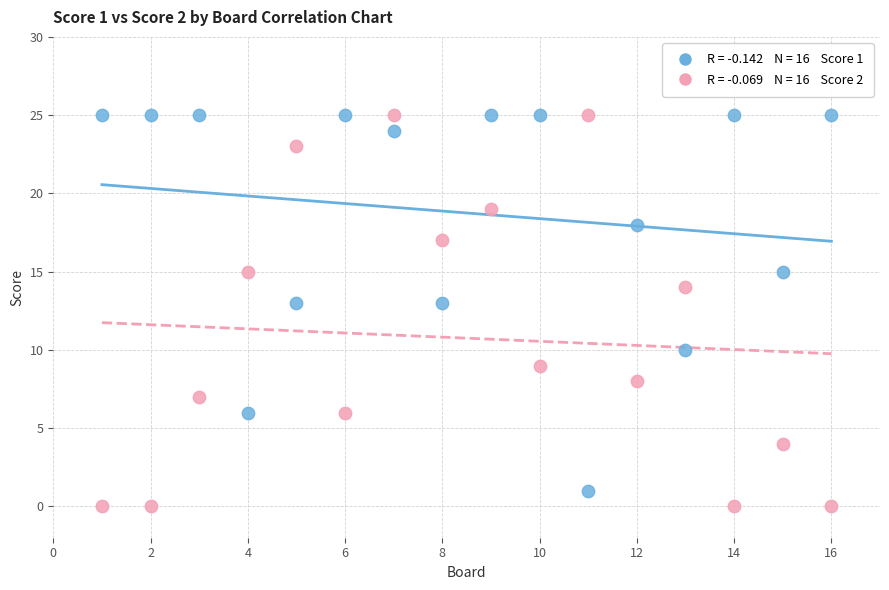

Across all data points, what is the range of X values (max minus min)?

15